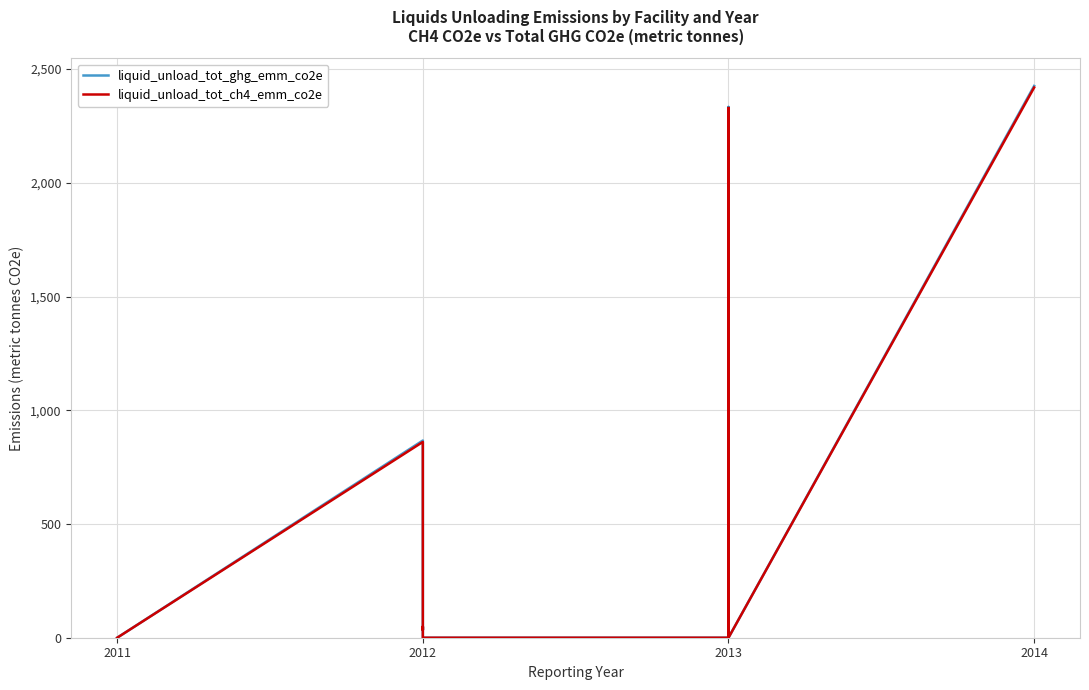

What are all the series names shown in the legend?

liquid_unload_tot_ghg_emm_co2e, liquid_unload_tot_ch4_emm_co2e